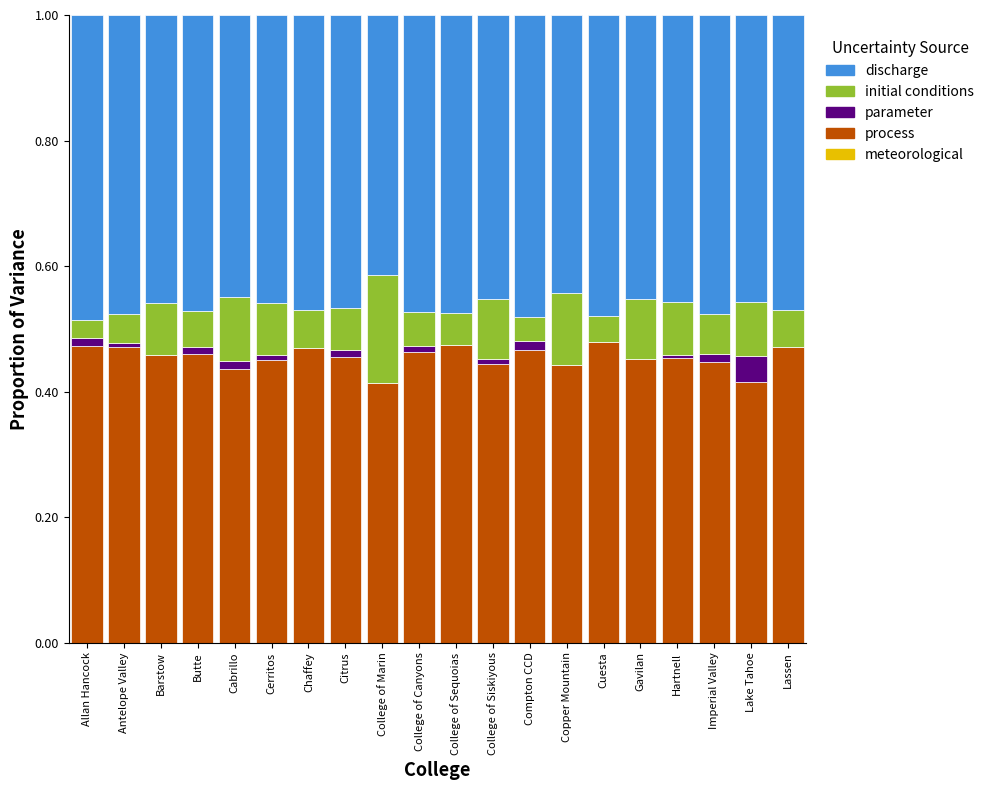

What is the total value across all series at Chaffey?

1.0